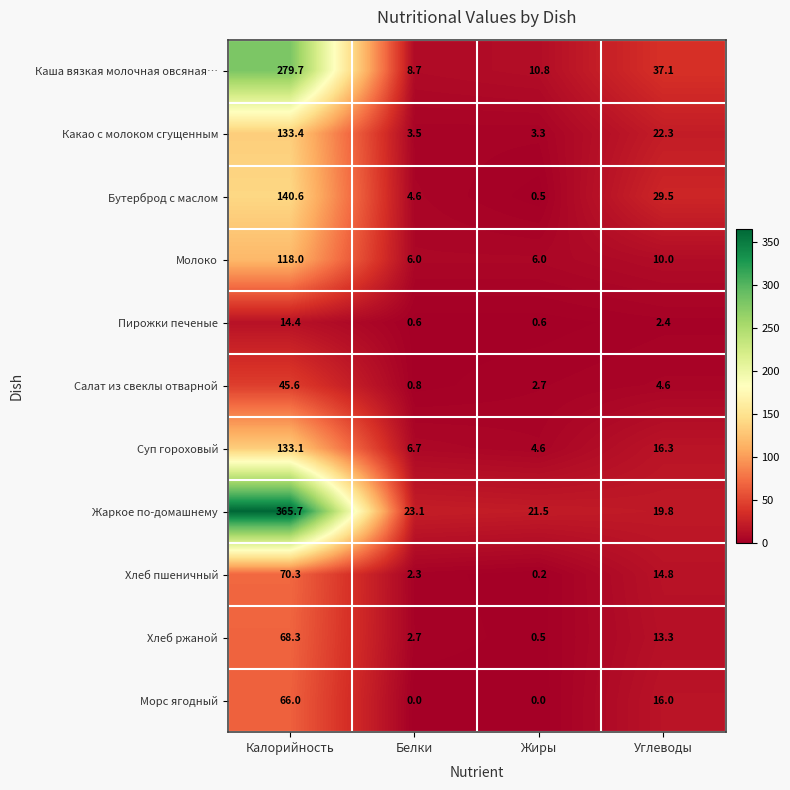

At which label does Каша вязкая молочная овсяная… first exceed 37?

Калорийность